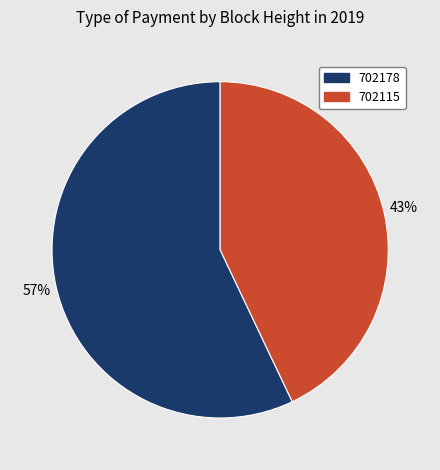

Is it true that 702115 is 43% of the pie?

True